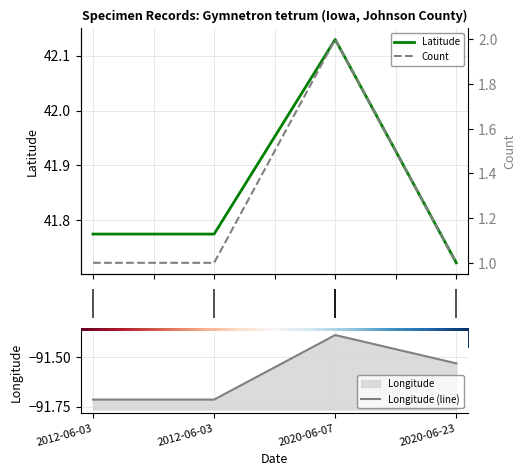

What is the total value across all series at 2020-06-23?

-48.8